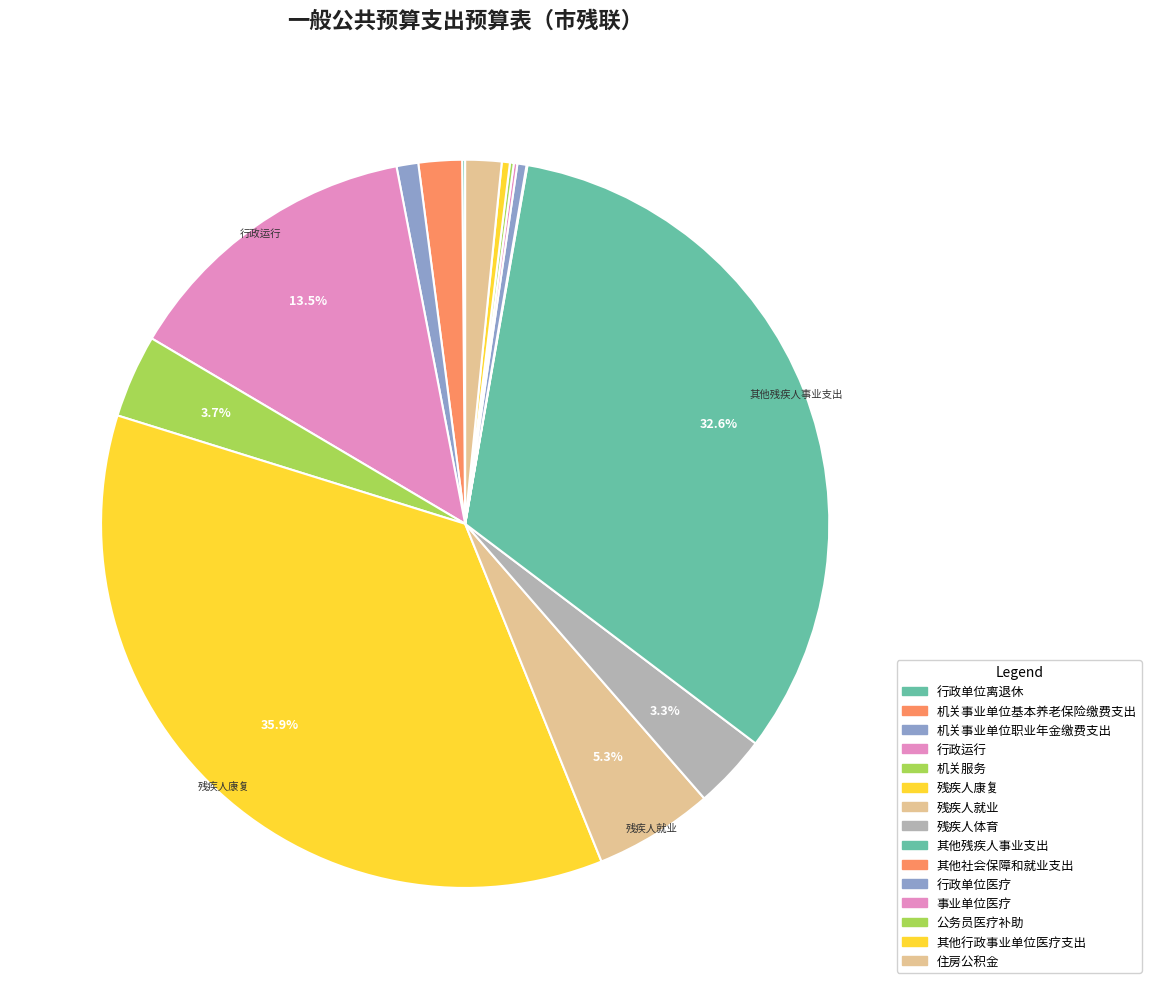

Rank the categories by value from lowest to highest.

其他社会保障和就业支出, 行政单位离退休, 事业单位医疗, 公务员医疗补助, 其他行政事业单位医疗支出, 行政单位医疗, 机关事业单位职业年金缴费支出, 住房公积金, 机关事业单位基本养老保险缴费支出, 残疾人体育, 机关服务, 残疾人就业, 行政运行, 其他残疾人事业支出, 残疾人康复